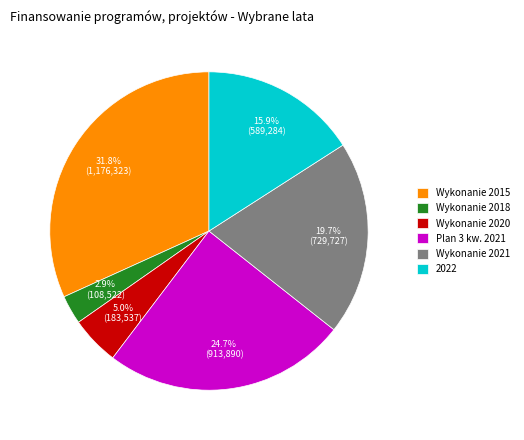

Is the sum of Wykonanie 2020 and Plan 3 kw. 2021 greater than half?

No